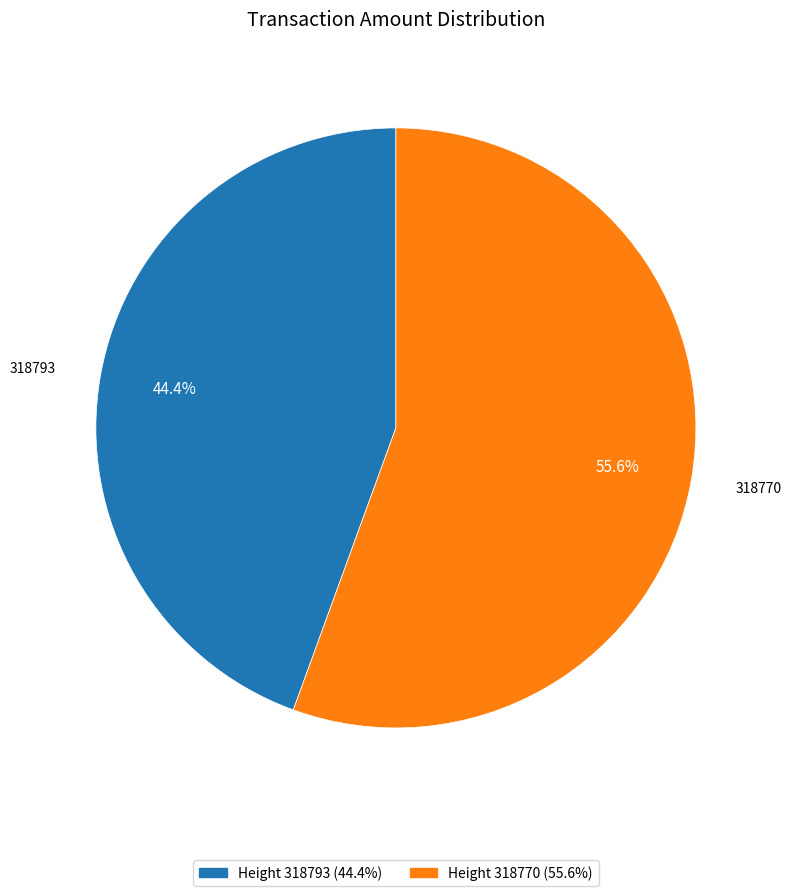

Is there any slice that represents more than half of the pie?

Yes